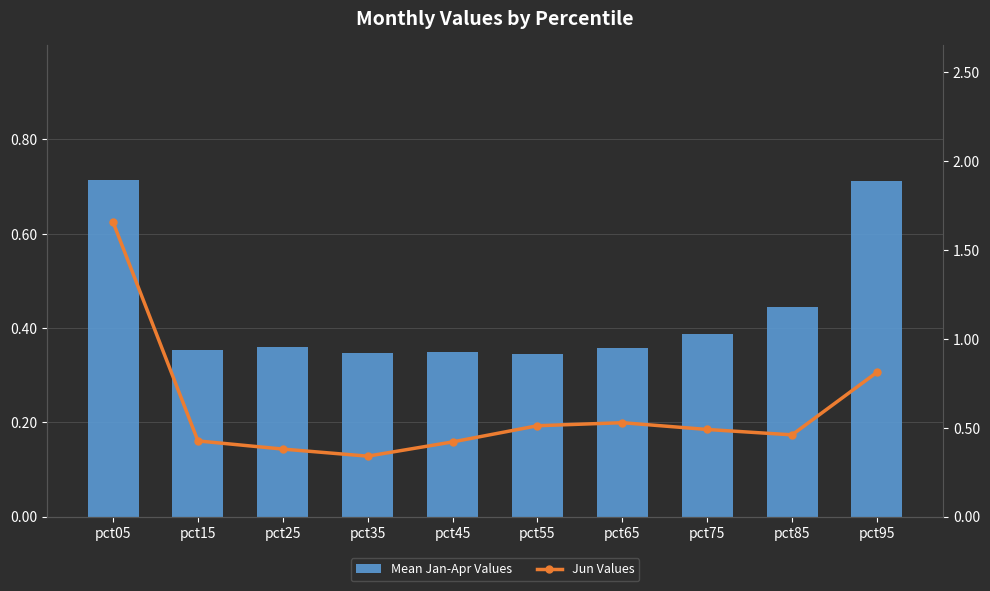

Which category has the lowest value in the Mean Jan-Apr Values series?

pct55